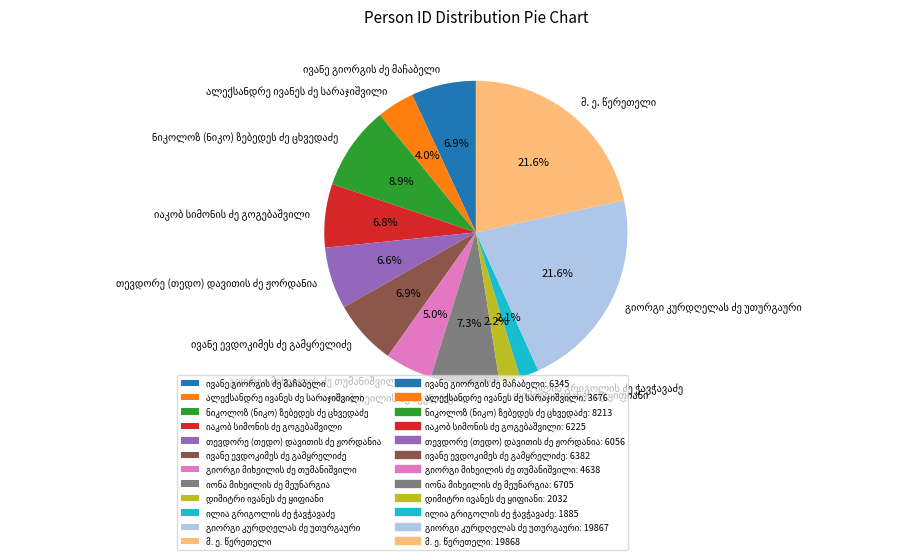

Does any single category account for the majority?

No